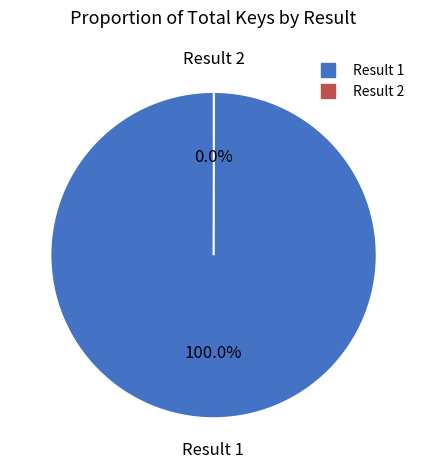

Is there any slice that represents more than half of the pie?

Yes